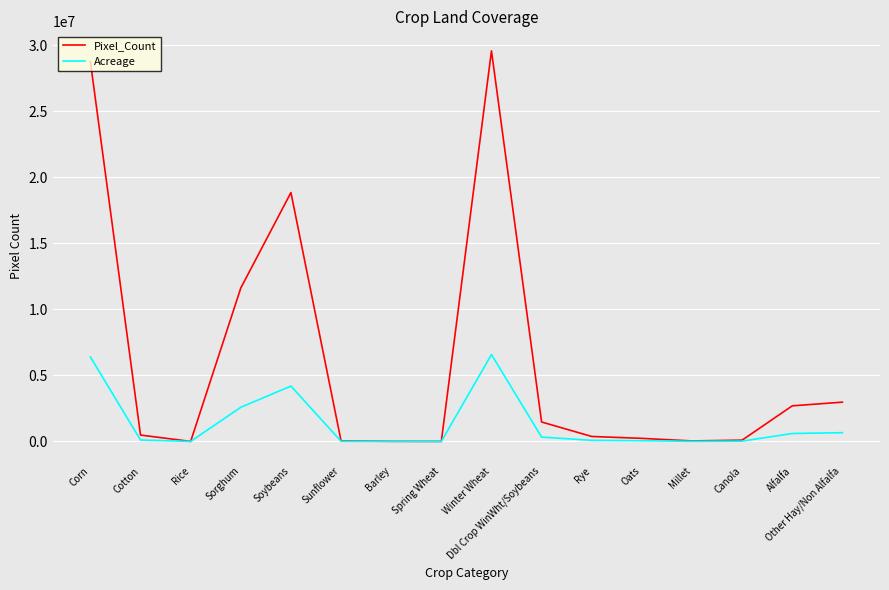

Which series has the largest total across all categories?

Pixel_Count